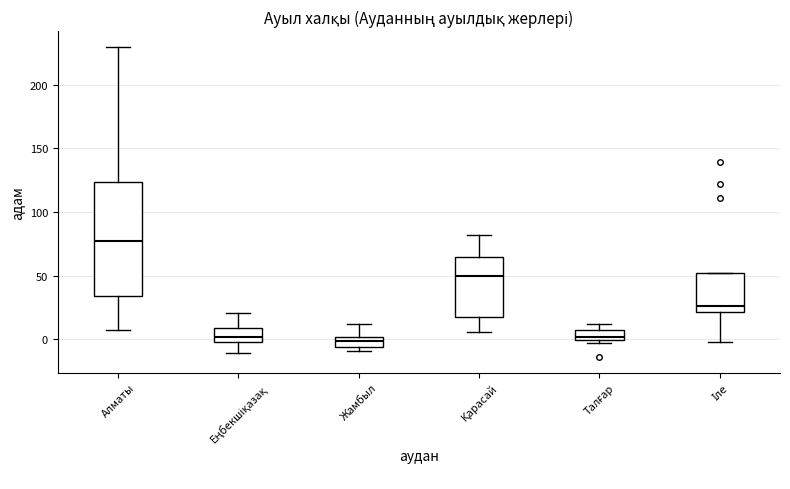

Which box's median line is the highest?

Алматы